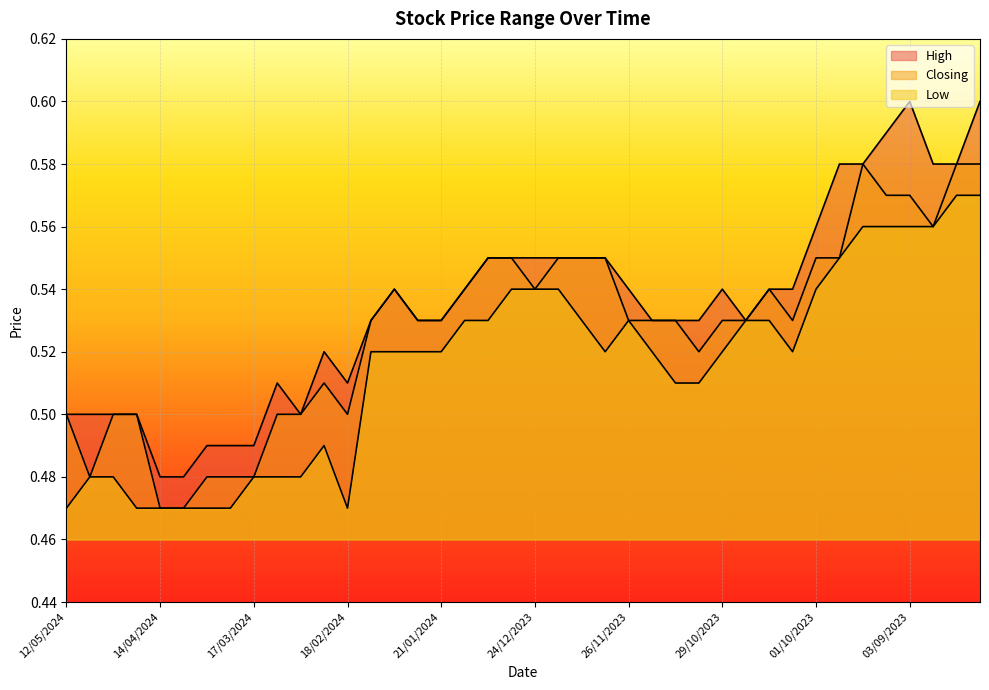

At which category is the sum across all series the highest?

13/08/2023